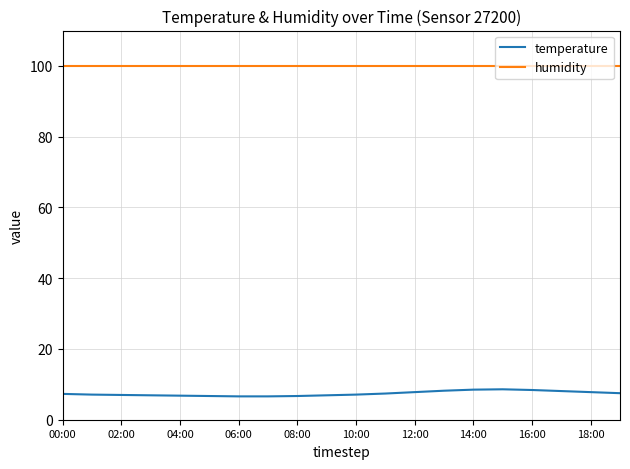

Is this an area chart (filled region under the line)?

No